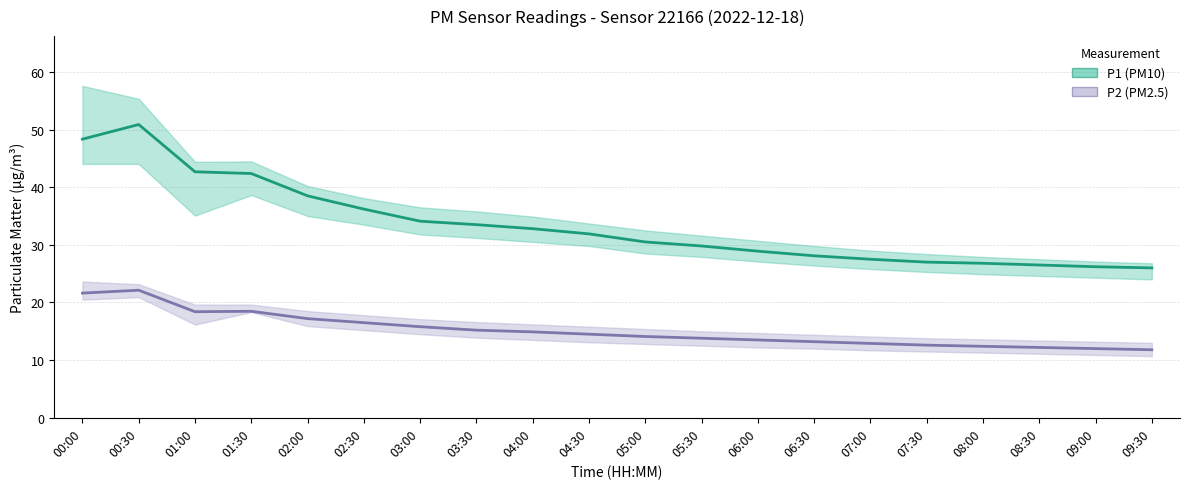

Read the P1 (PM10) value at 02:00.

38.5